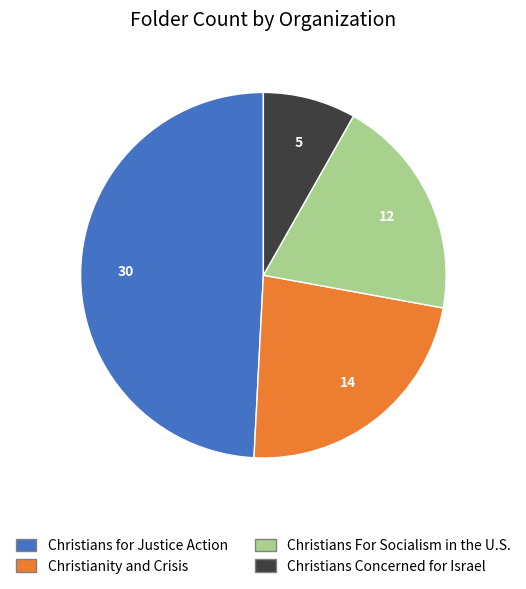

True or false: Christians for Justice Action accounts for 62% of the total.

False